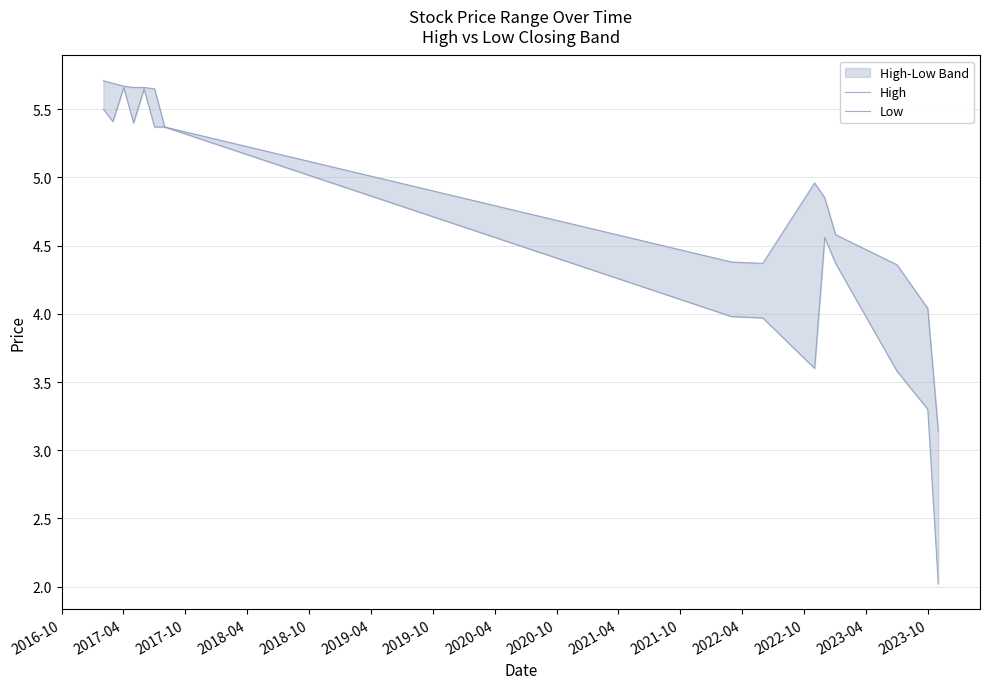

What are all the series names shown in the legend?

High, Low